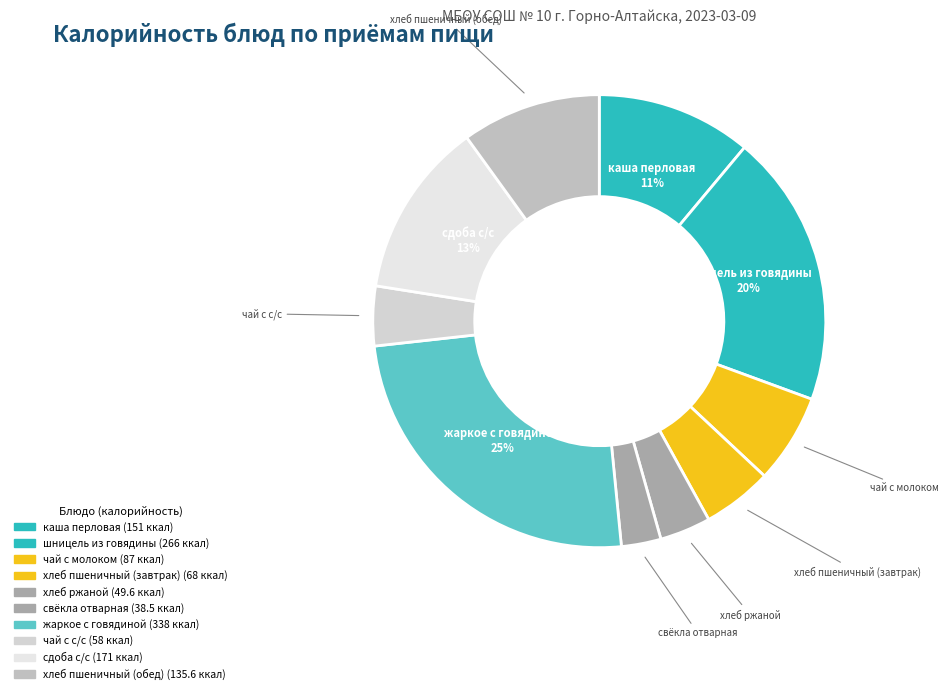

Do чай с молоком and хлеб ржаной together represent more than half of the pie?

No